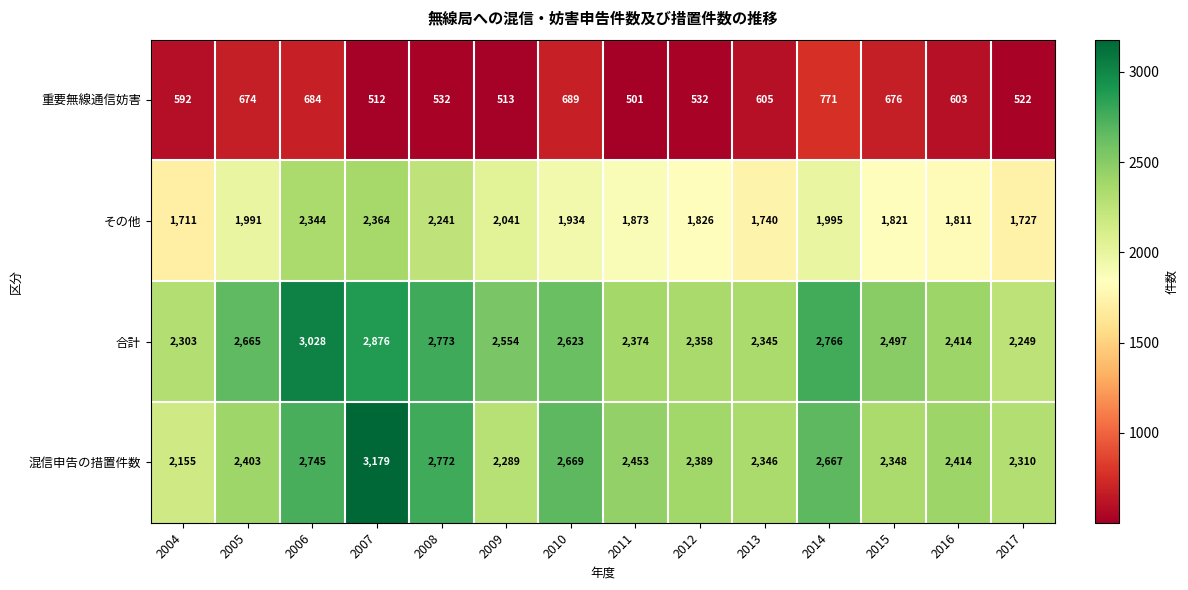

At 2012, list the series in order from smallest to largest.

重要無線通信妨害, その他, 合計, 混信申告の措置件数